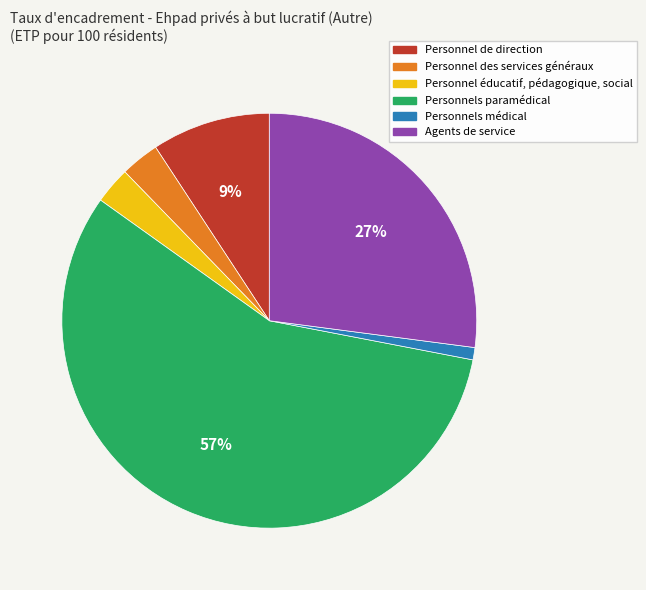

How many segments does this pie chart have?

6